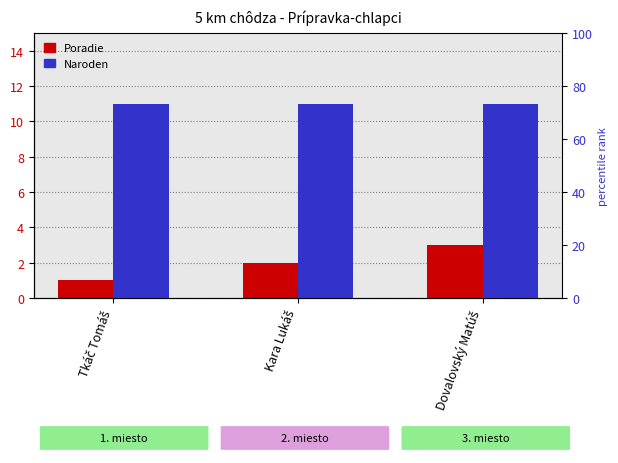

Between Tkáč Tomáš and Kara Lukáš, which series saw the biggest shift?

Poradie